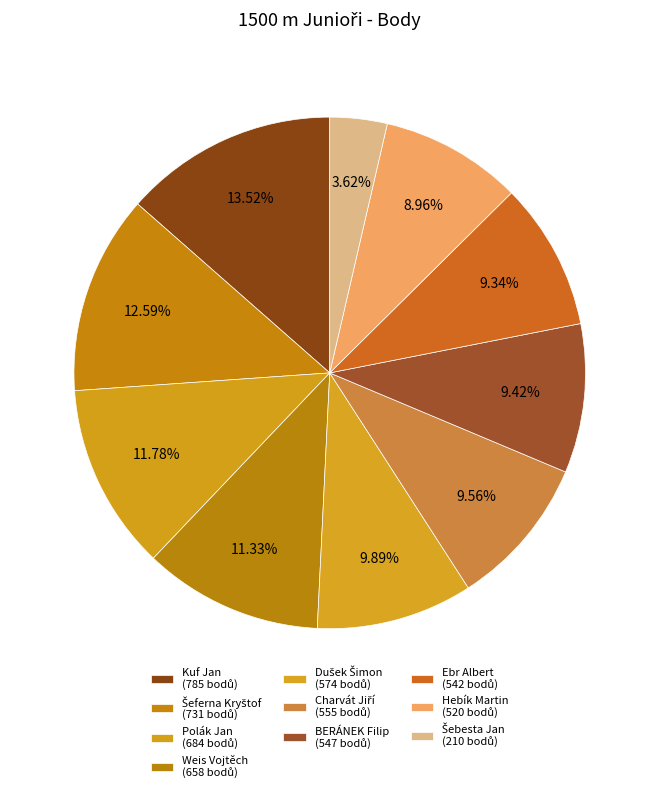

To the nearest percent, what is the difference between the Charvát Jiří and Polák Jan slice percentages?

2%